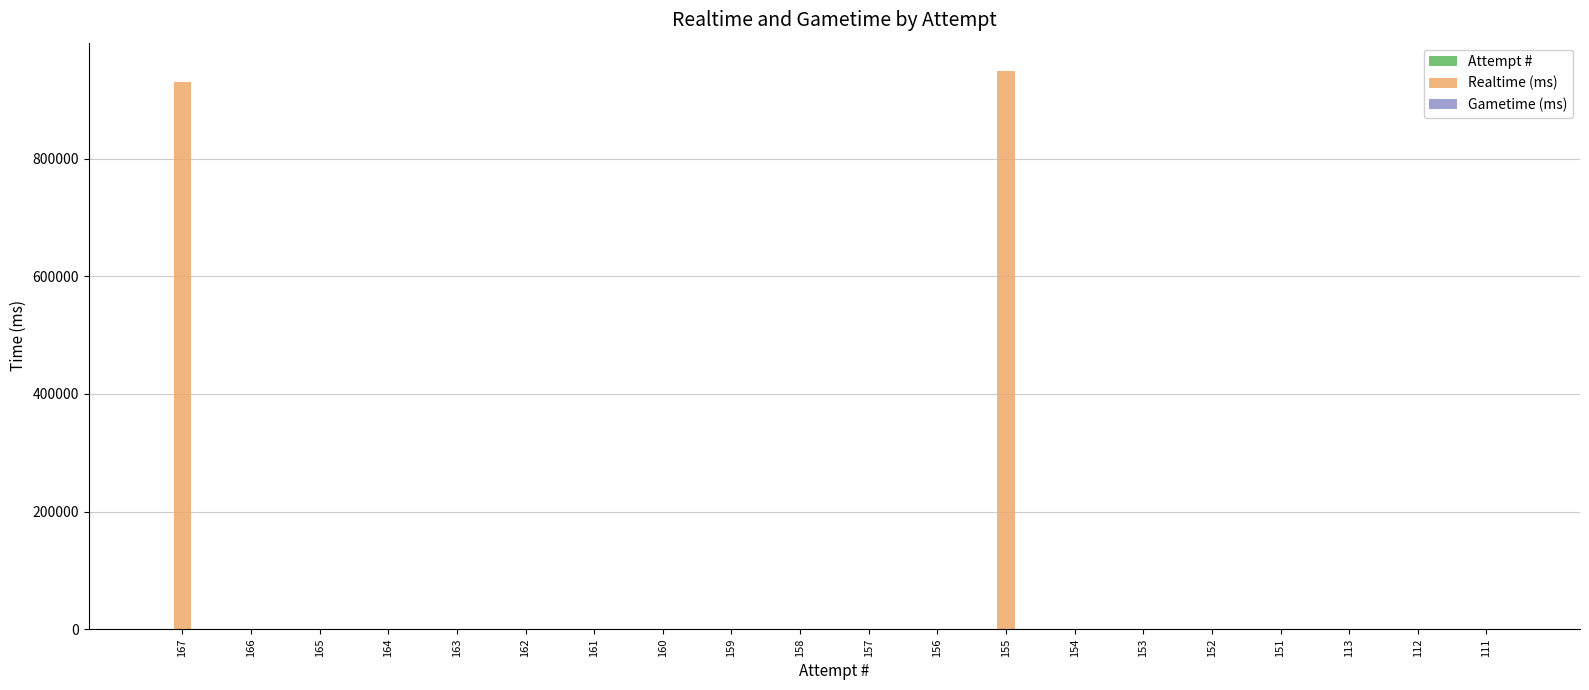

Which series has the largest total across all categories?

Realtime (ms)